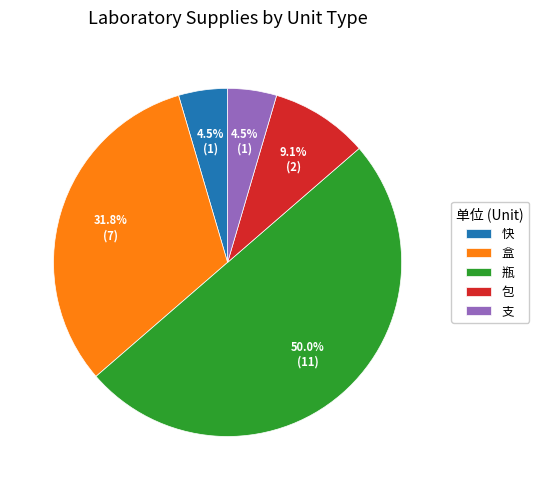

Which category has the biggest portion of the pie?

瓶